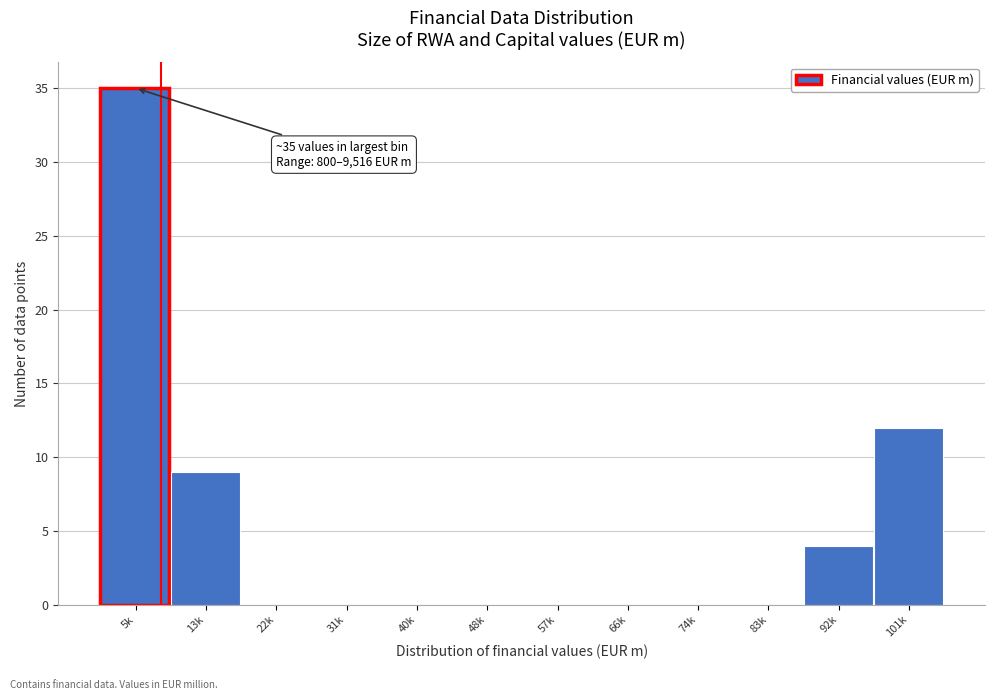

Reading left to right, list all the values displayed in this chart.

5k=35	13k=9	22k=0	31k=0	40k=0	48k=0	57k=0	66k=0	74k=0	83k=0	92k=4	101k=12